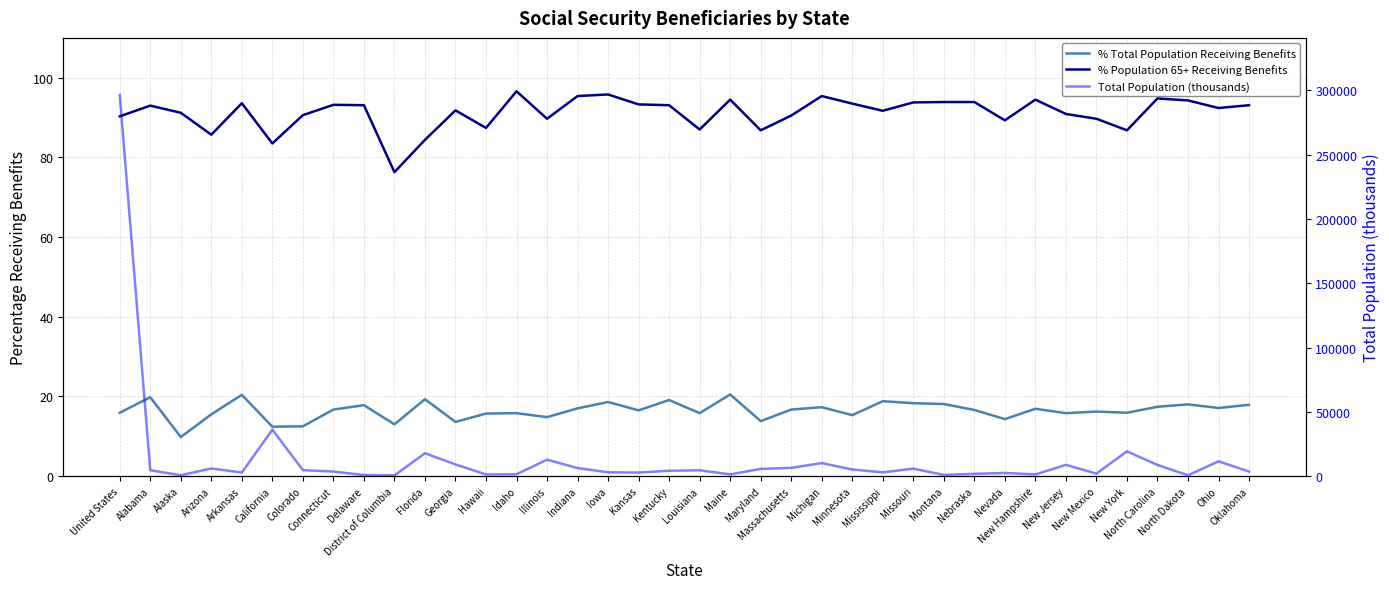

Between Alabama and Montana, which series saw the biggest shift?

Total Population (thousands)